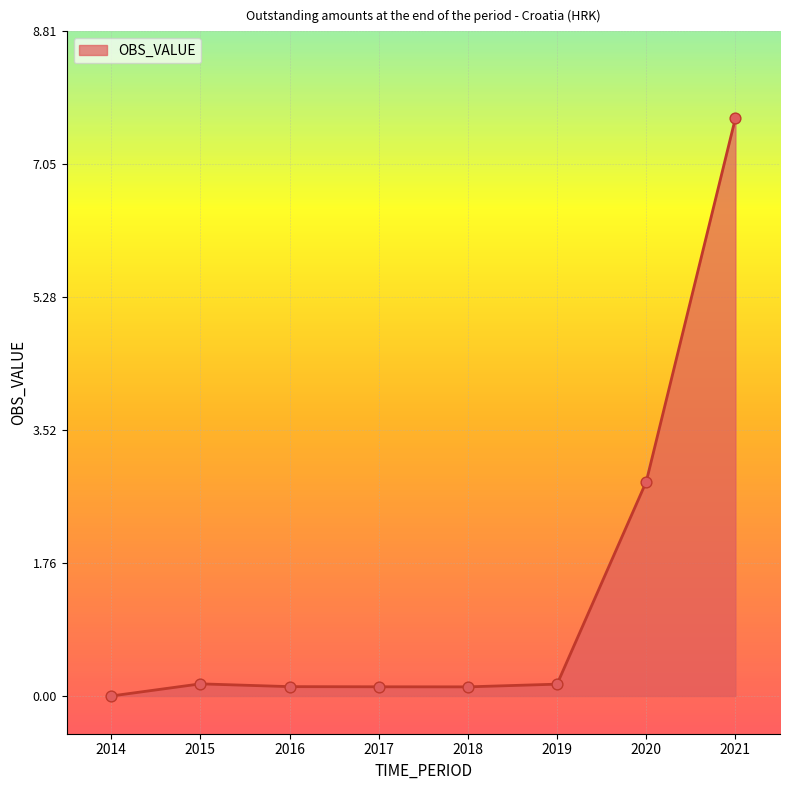

Which has a higher value, 2014 or 2015?

2015